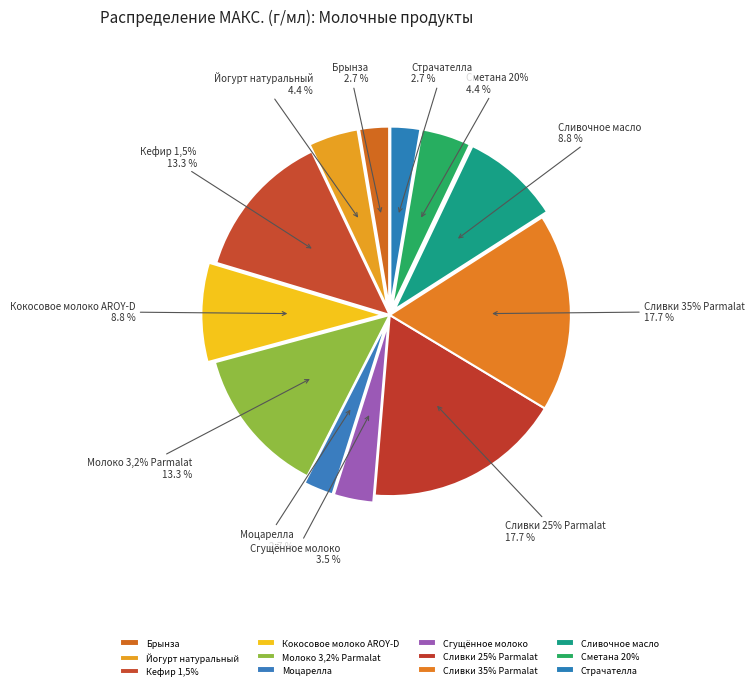

To the nearest percent, what is the average slice percentage?

8%